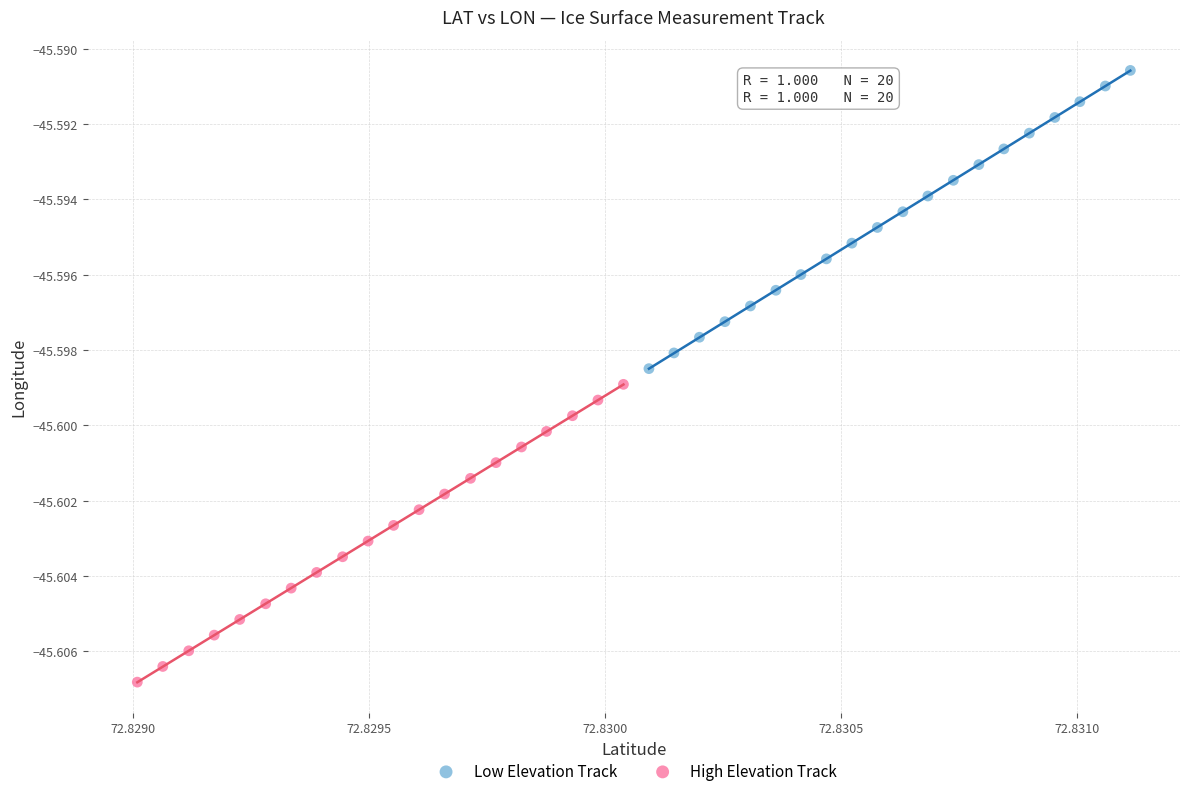

What are all the series names shown in the legend?

Low Elevation Track, High Elevation Track